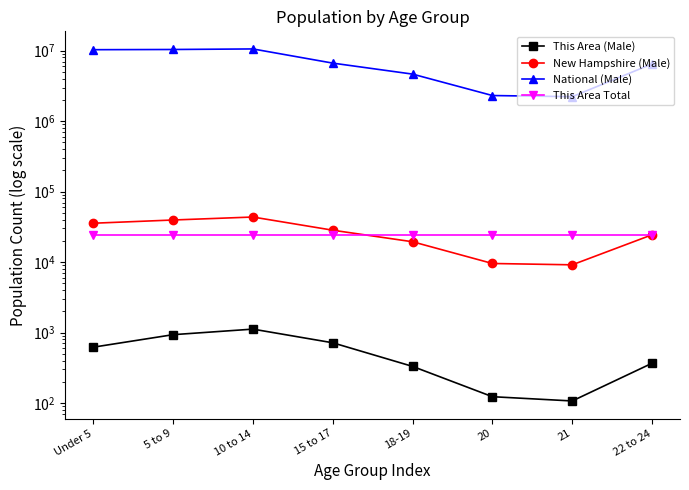

True or false: This Area Total and National (Male) cross at least once.

False